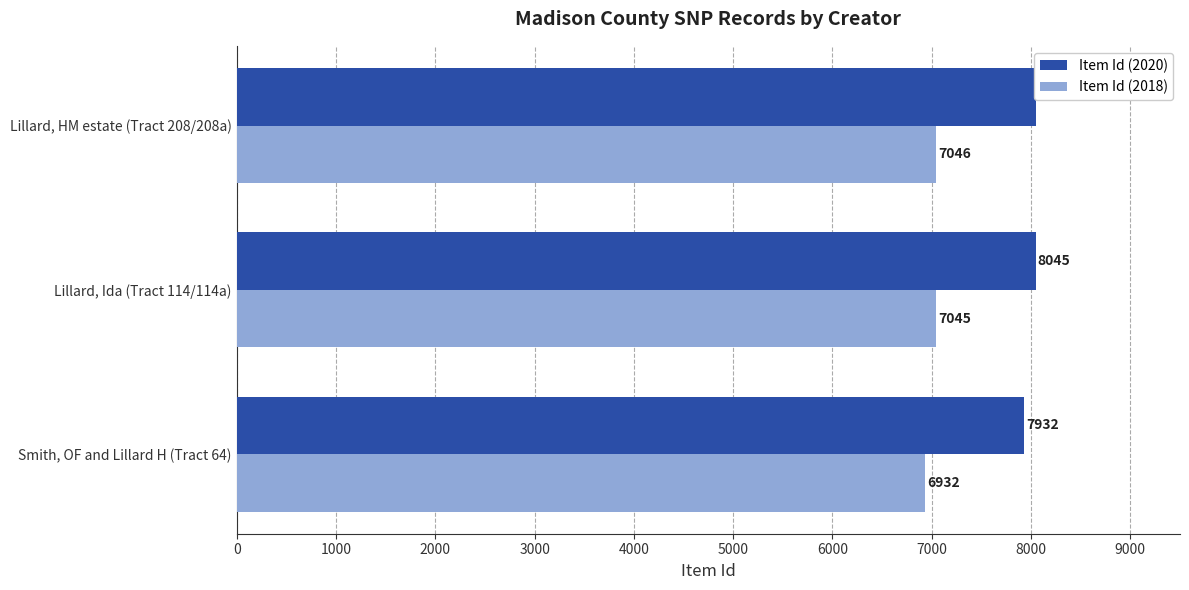

Which has a higher value, Smith, OF and Lillard H (Tract 64) or Lillard, HM estate (Tract 208/208a)?

Lillard, HM estate (Tract 208/208a)